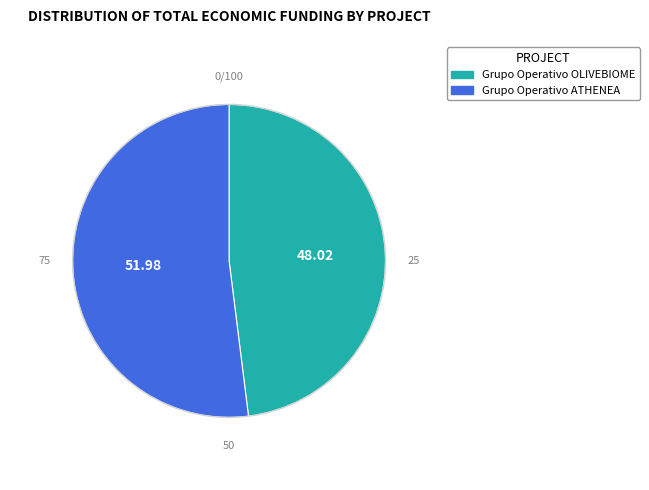

Between Grupo Operativo ATHENEA and Grupo Operativo OLIVEBIOME, which is larger?

Grupo Operativo ATHENEA